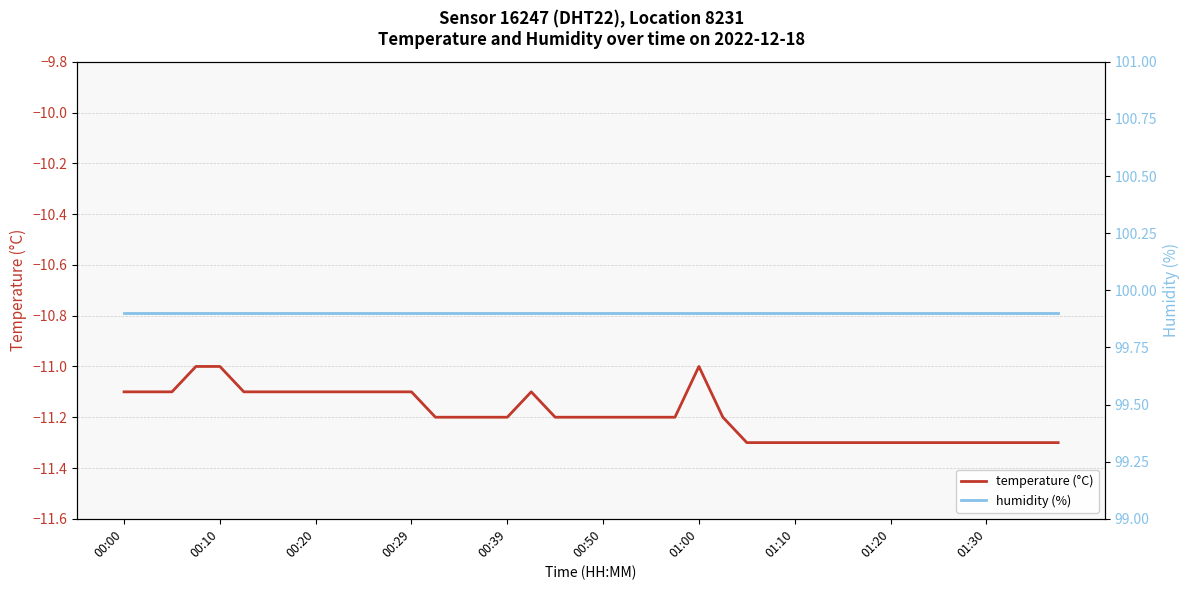

What is the highest value of the temperature (°C) series?

-11.0